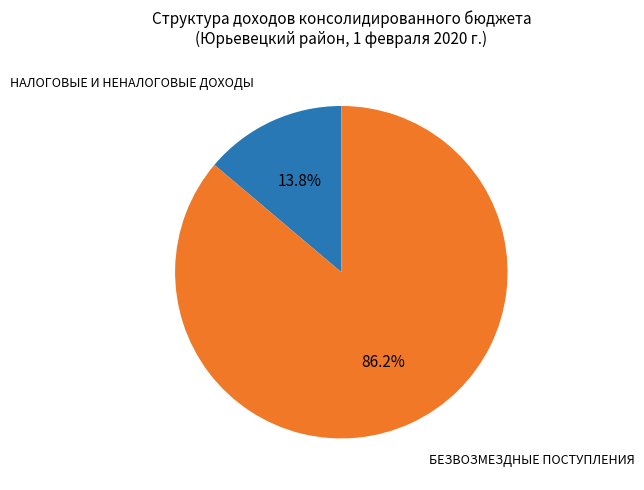

Does any single category account for the majority?

Yes